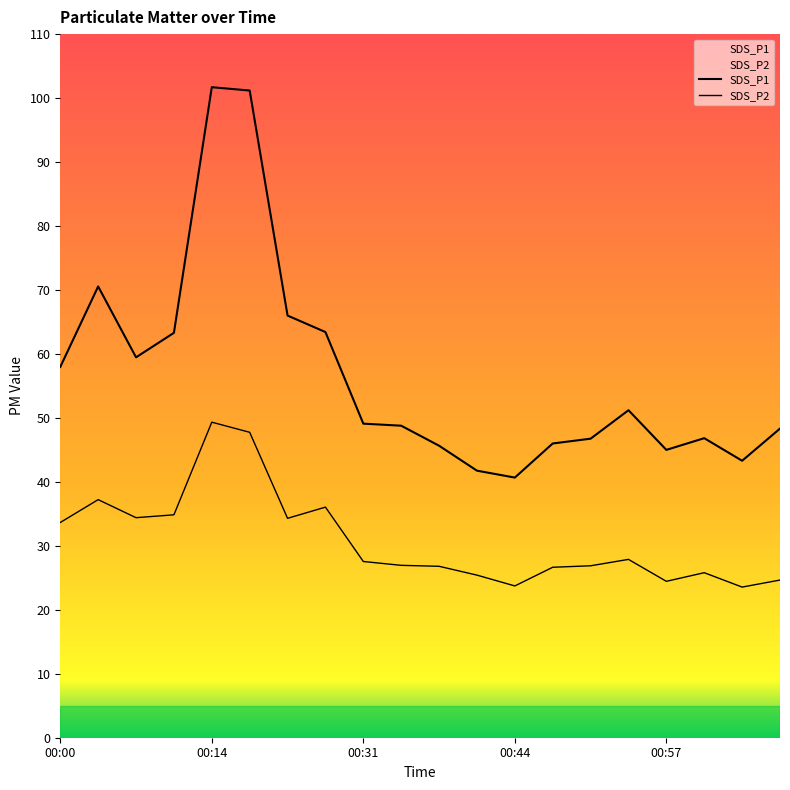

Reading right to left, transcribe all the data shown in this chart.

SDS_P1: 01:07=48.3	01:04=43.3	01:01=46.8	00:57=45.0	00:54=51.2	00:51=46.8	00:47=46.0	00:44=40.7	00:41=41.8	00:37=45.6	00:34=48.8	00:31=49.1	00:24=63.4	00:21=66.0	00:17=101.2	00:14=101.7	00:10=63.3	00:07=59.5	00:04=70.5	00:00=58.0
SDS_P2: 01:07=24.6	01:04=23.6	01:01=25.8	00:57=24.4	00:54=27.9	00:51=26.9	00:47=26.6	00:44=23.7	00:41=25.4	00:37=26.8	00:34=26.9	00:31=27.6	00:24=36.0	00:21=34.3	00:17=47.8	00:14=49.3	00:10=34.9	00:07=34.4	00:04=37.2	00:00=33.6